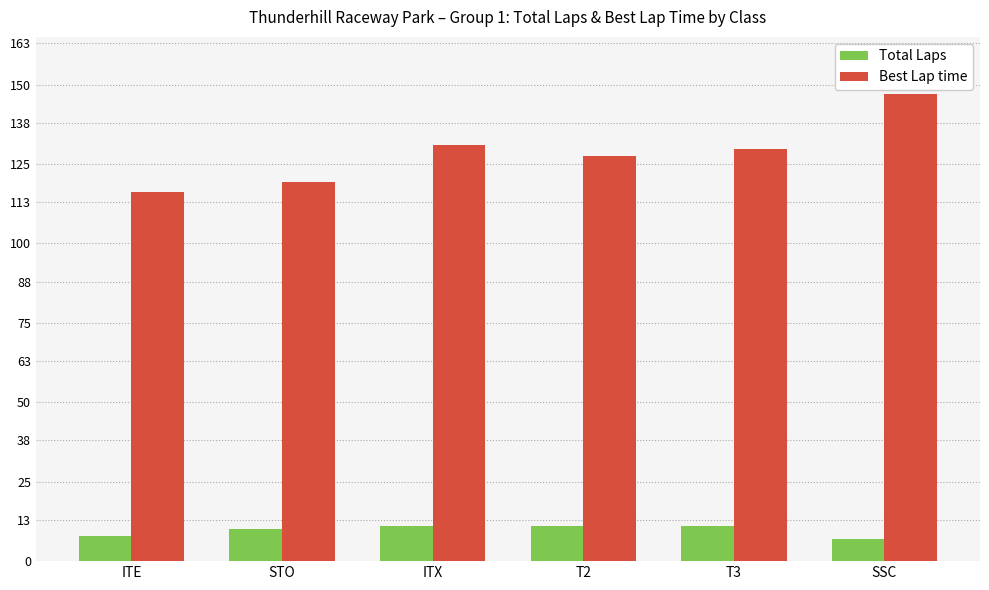

What is the sum of the Best Lap time values at T2 and STO?

246.6